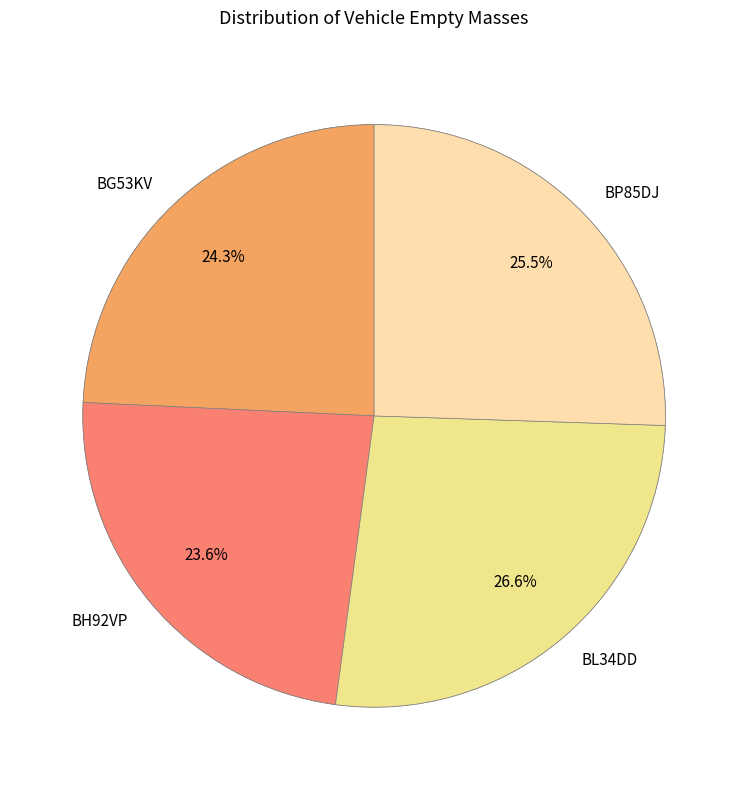

What percentage do BL34DD and BG53KV together represent?

50.9%